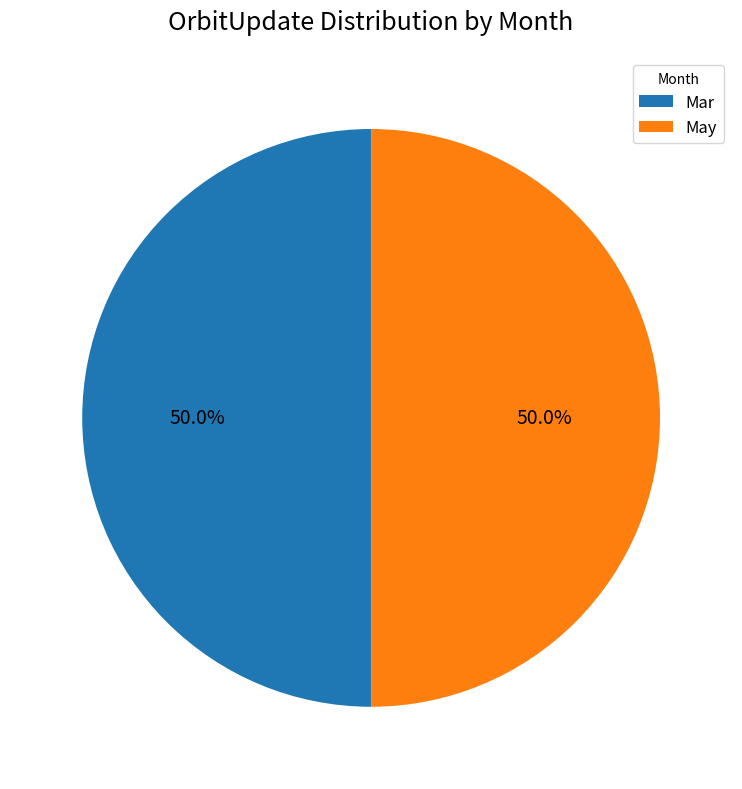

Approximately how many times larger is the value at Mar compared to May?

1.0